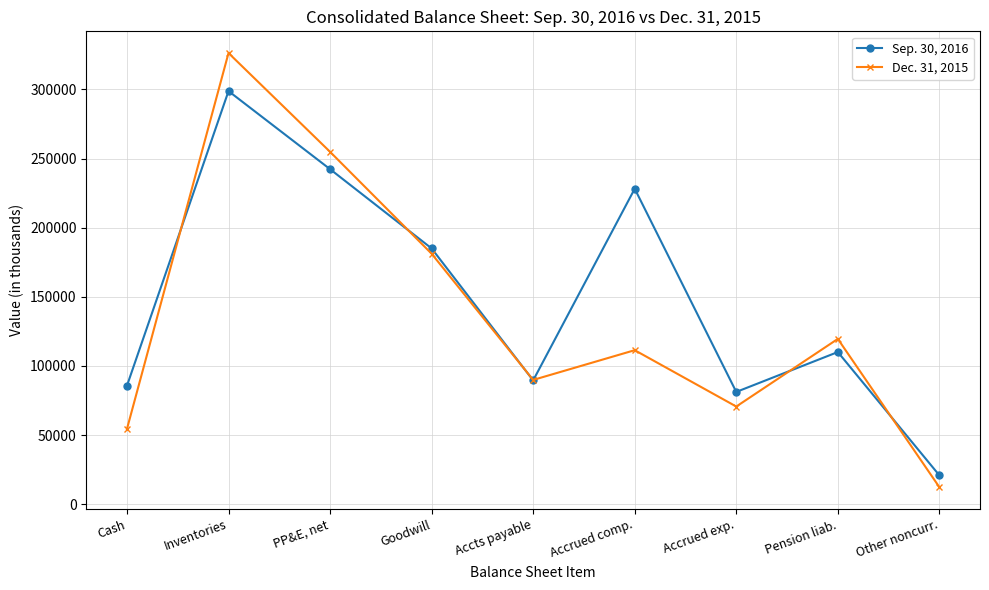

Where does the Dec. 31, 2015 series first go above 111390?

Inventories